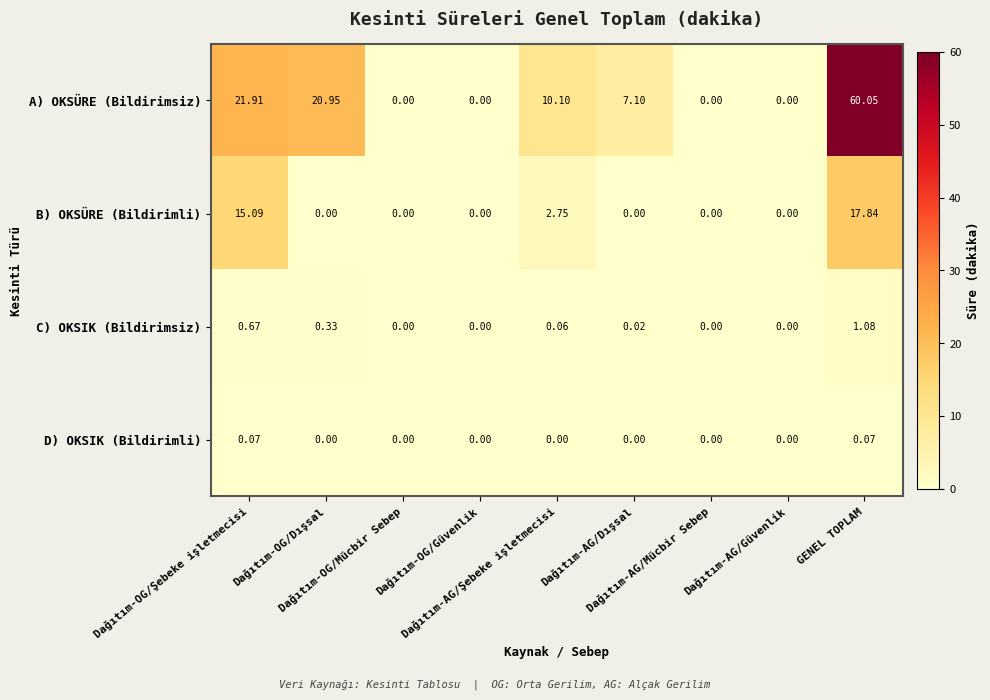

Which series has the largest total across all categories?

A) OKSÜRE (Bildirimsiz)